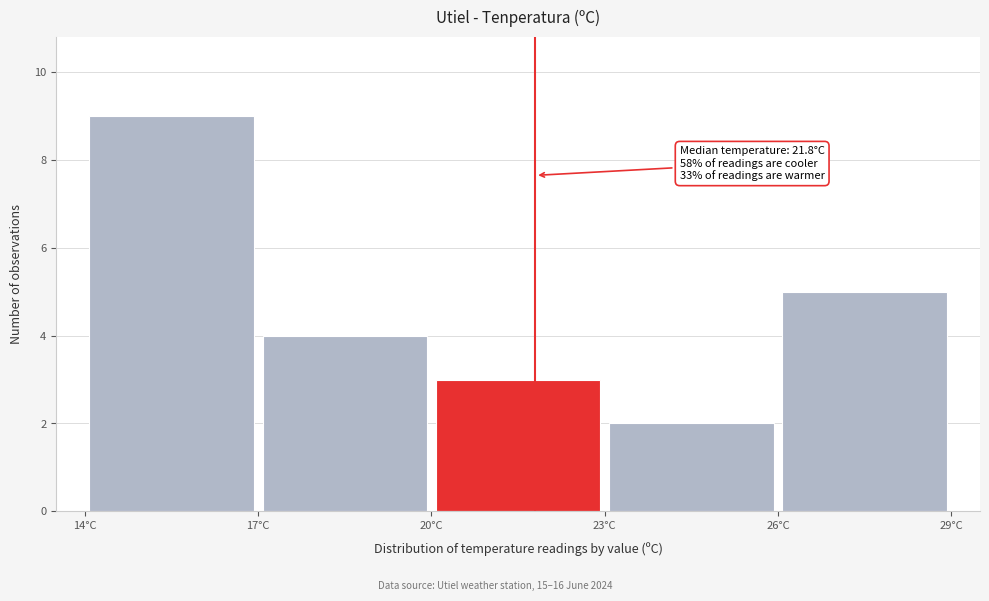

Which range on the x-axis has the tallest bar?

14 to 17